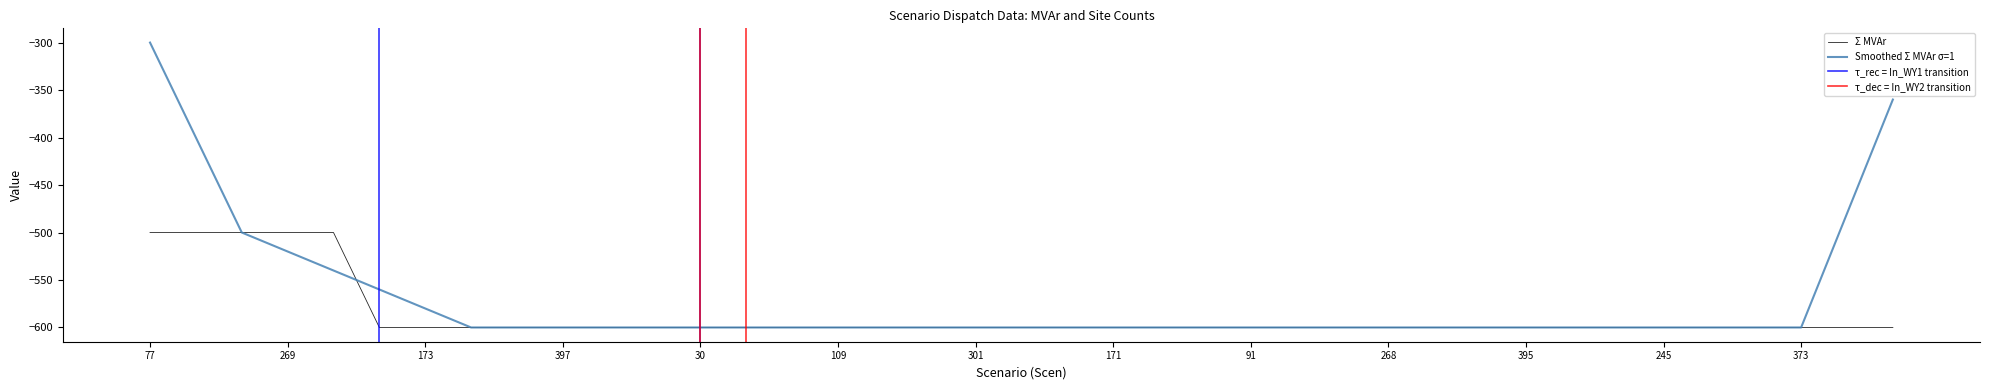

True or false: Smoothed Σ MVAr σ=1 has a value of -580 at 173.

True